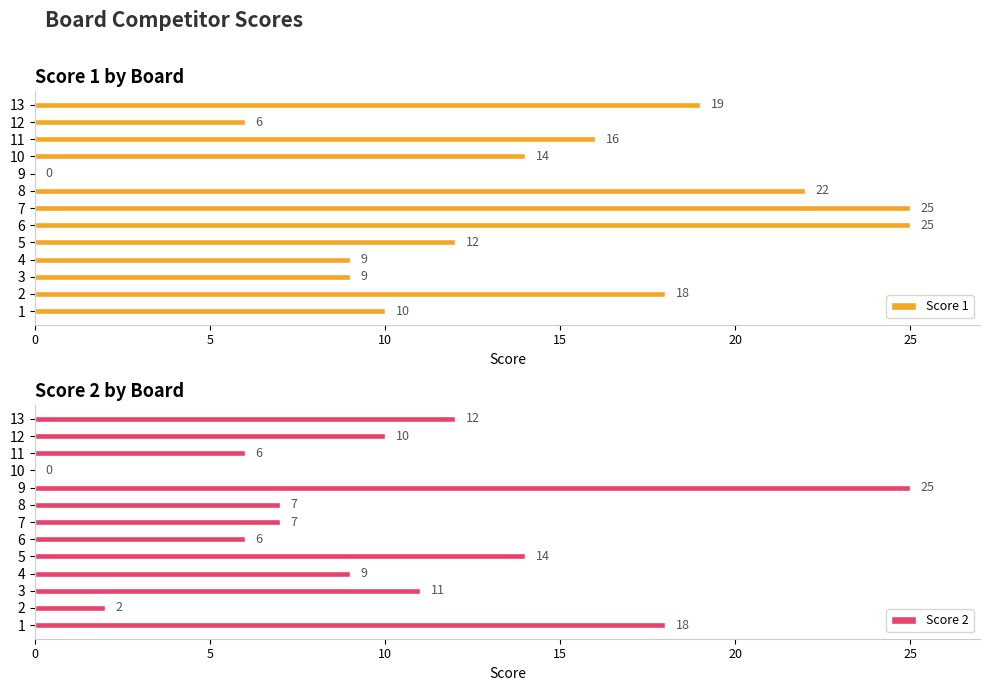

Is the value of Score 2 at 25 greater than the value of Score 1 at 20?

No